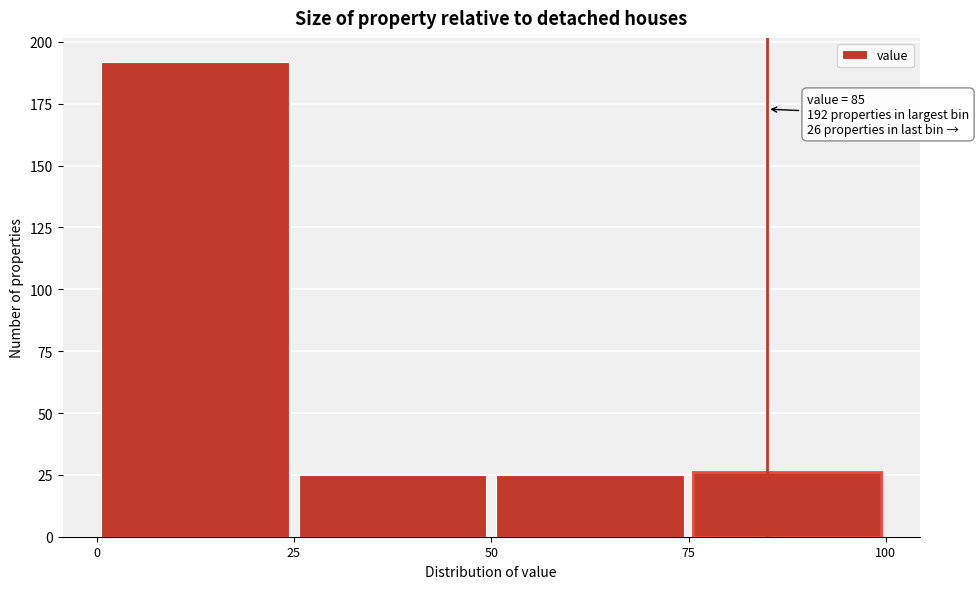

Which range on the x-axis has the tallest bar?

0 to 25